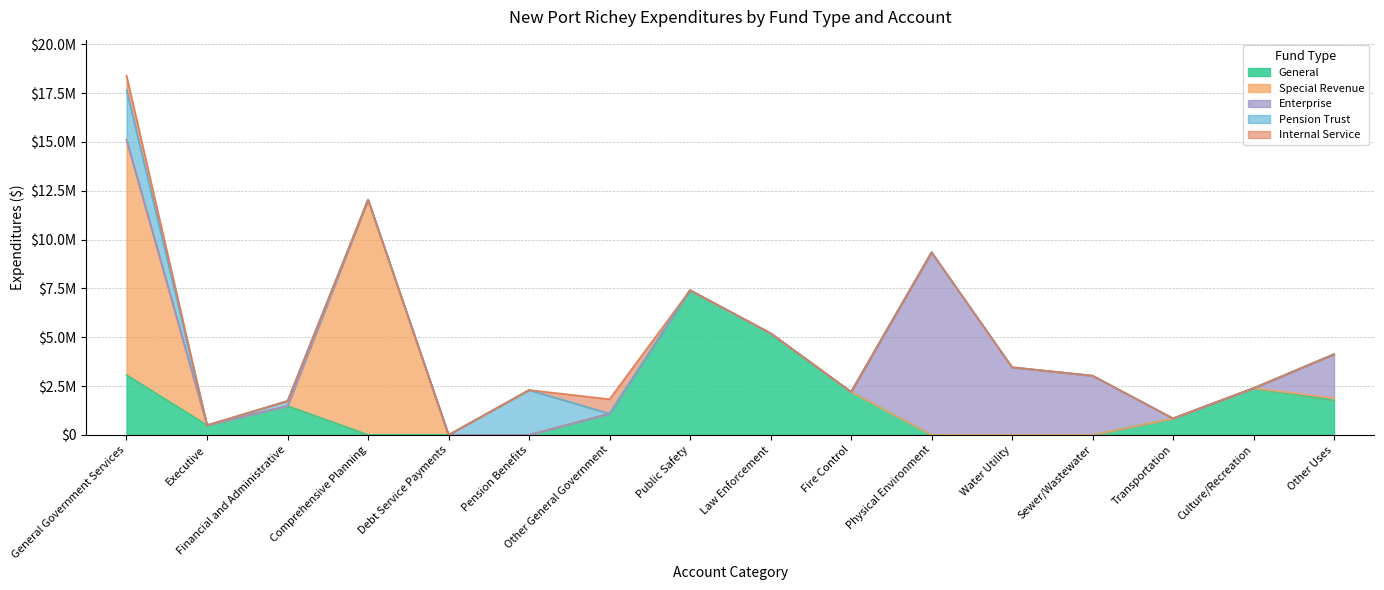

Does the chart display data point markers on the line(s)?

No